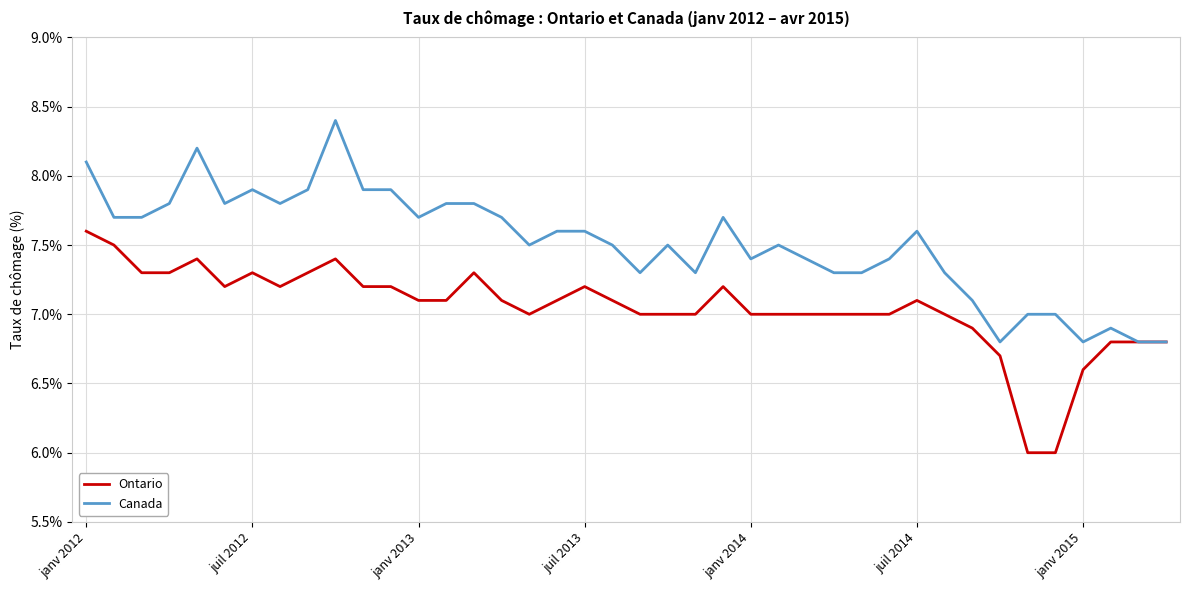

Does the chart display data point markers on the line(s)?

No